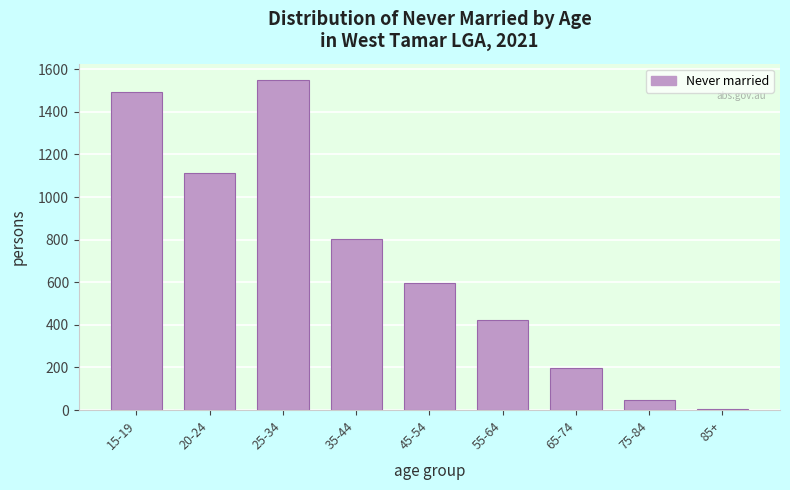

Reading right to left, extract all data points from this chart.

6	48	199	425	596	803	1549	1112	1493